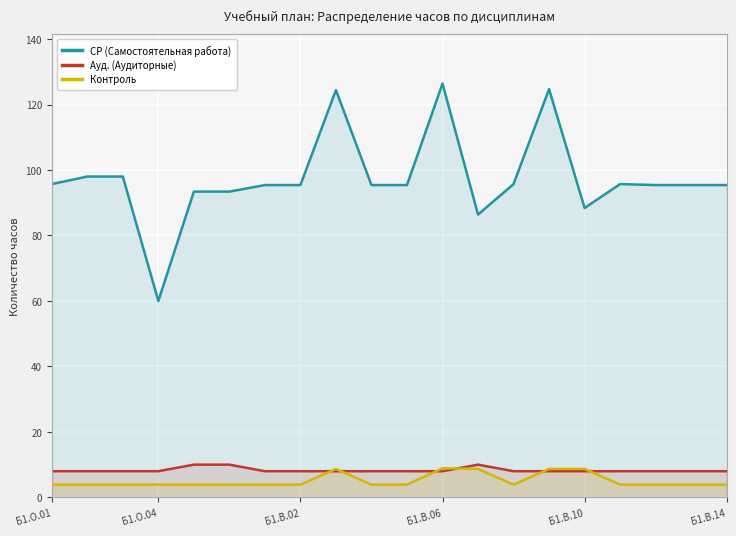

Where does the СР (Самостоятельная работа) series first go above 95?

Б1.О.01